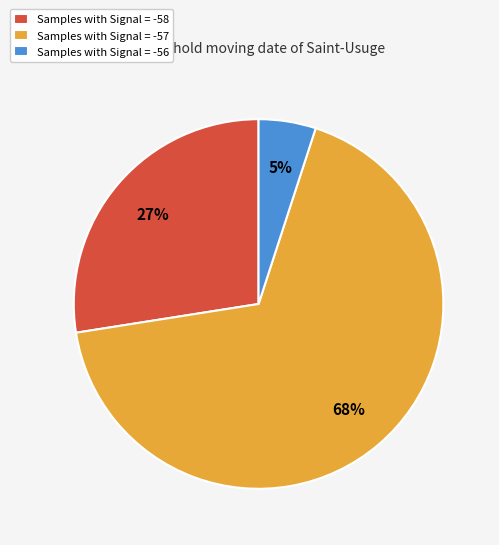

What is the smallest slice in the pie chart?

Samples with Signal = -56